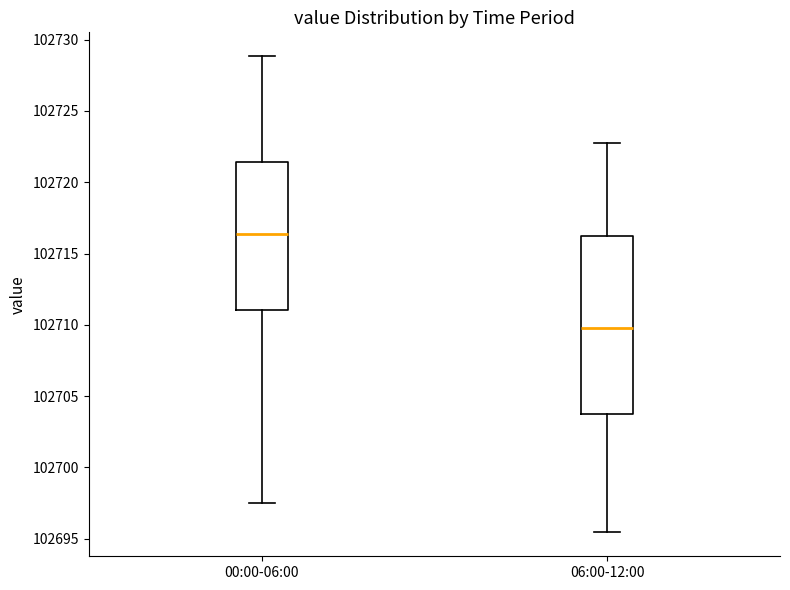

Comparing the boxes themselves (not the whiskers), which one is the tallest?

06:00-12:00